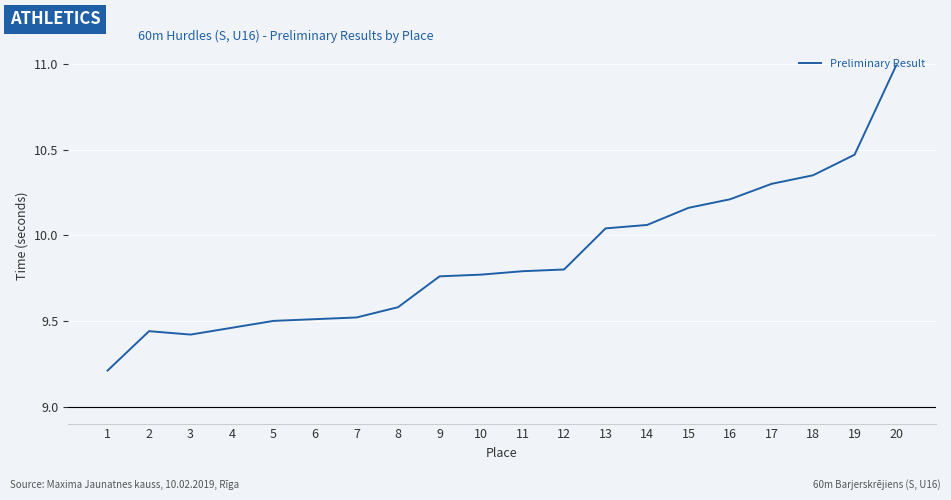

Which label corresponds to the largest value in the chart?

20